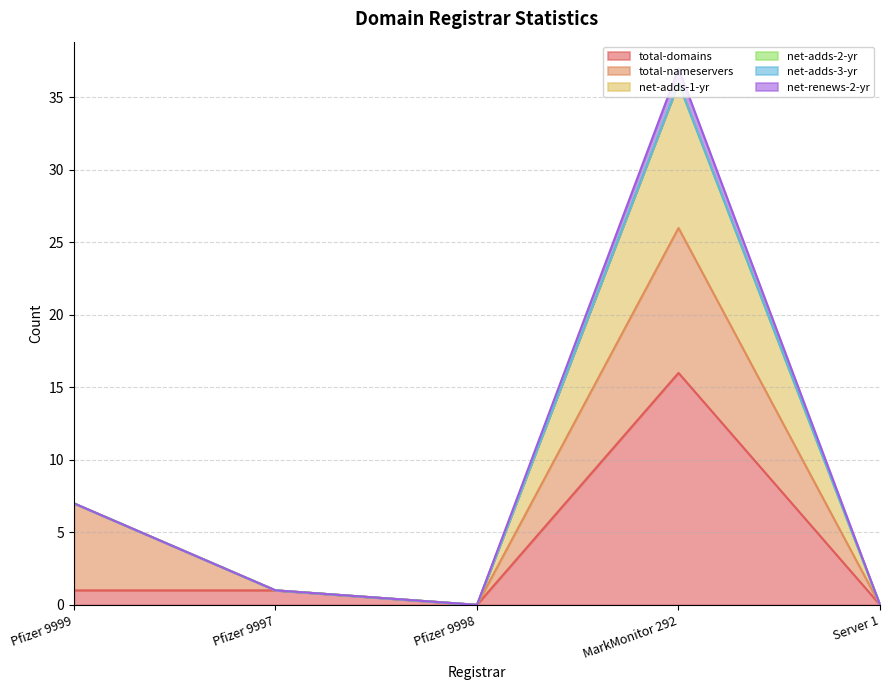

True or false: total-domains has more than 1 interior local peaks.

False